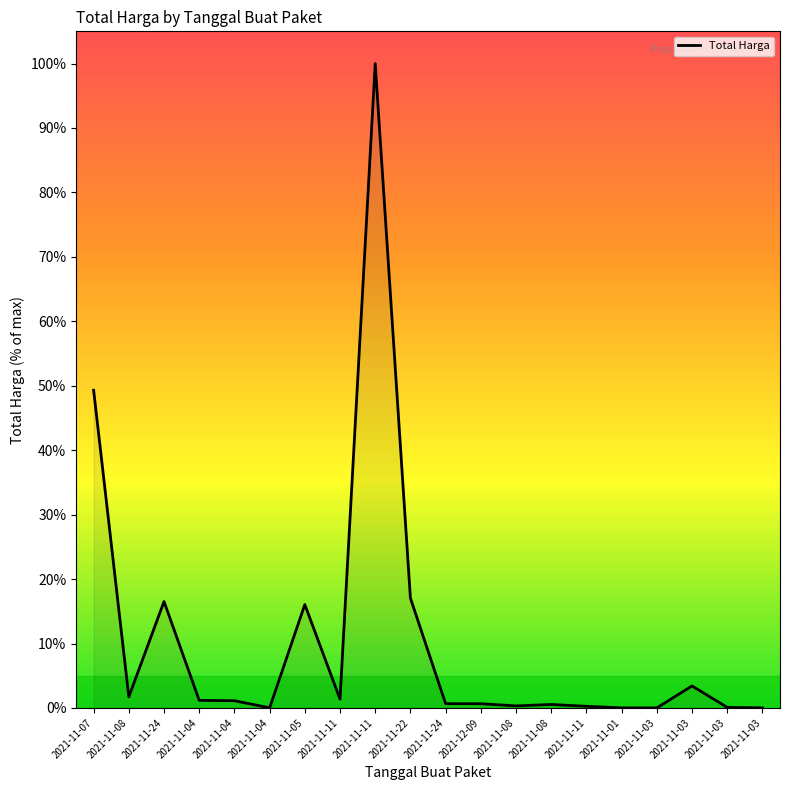

What is the difference between the second highest and second lowest values?

49.3